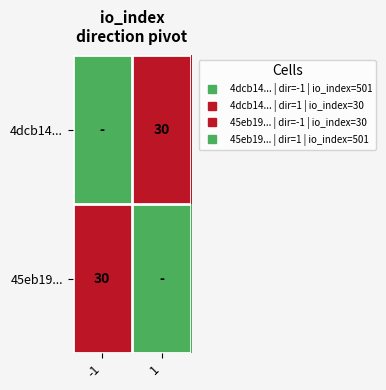

What is the sum of all 4dcb14... values?

531